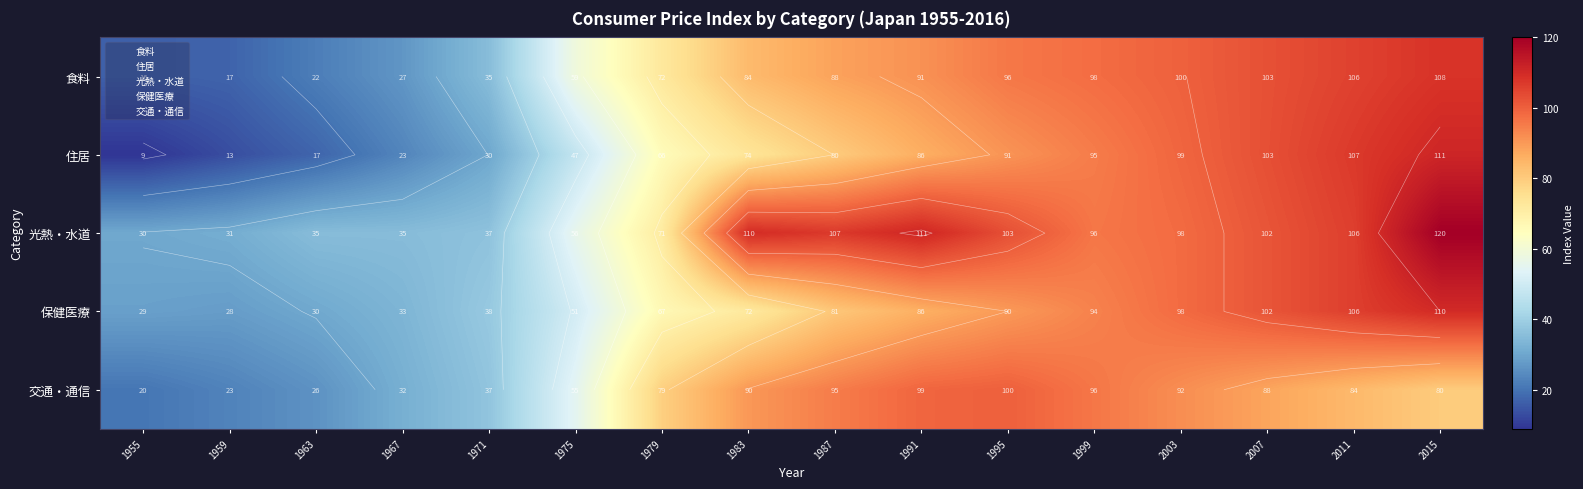

Where is 交通・通信 nearest to the value 60?

1975